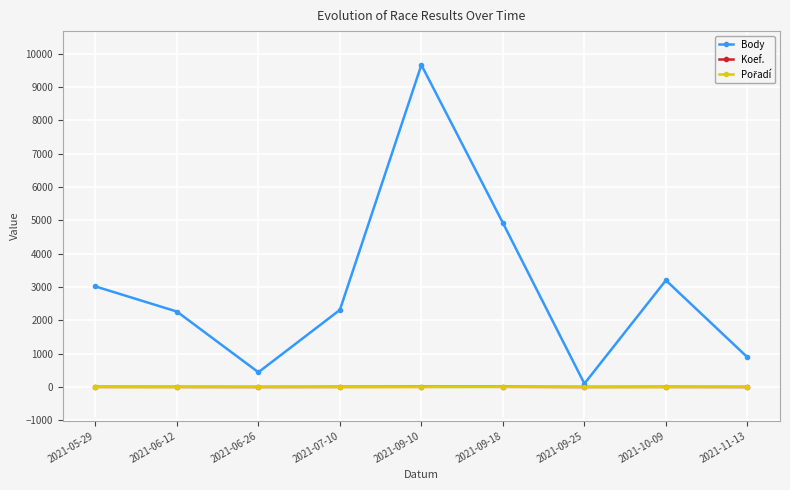

In Koef., how many points are higher than both neighbors (excluding endpoints)?

1